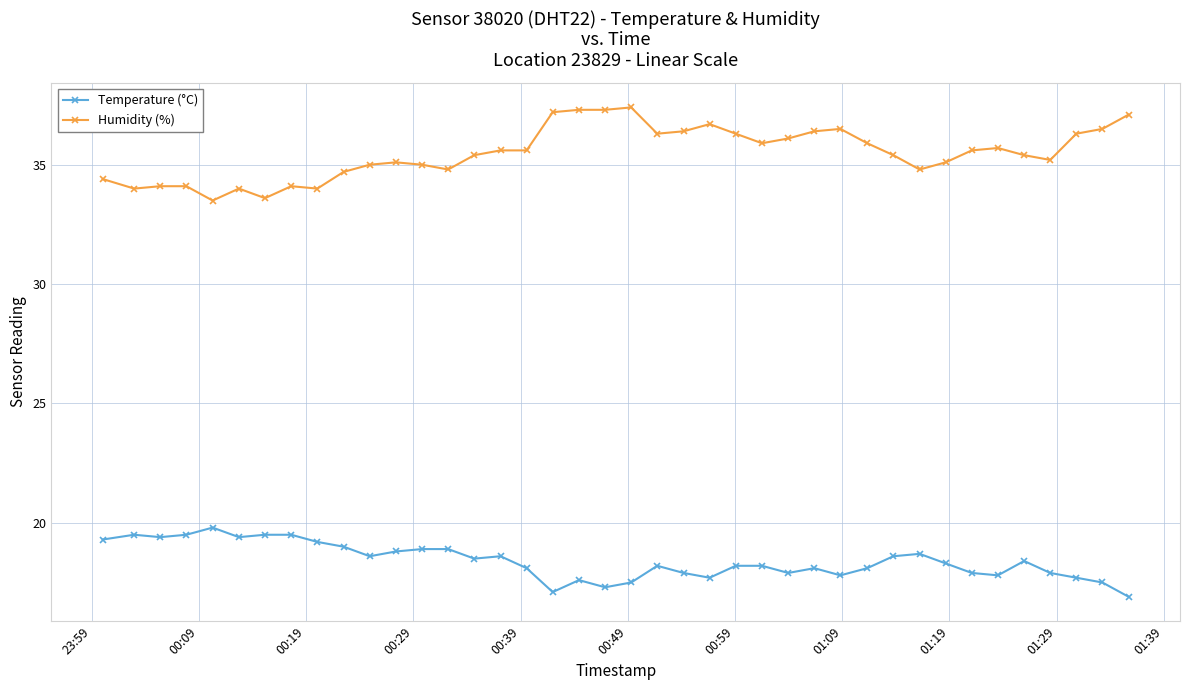

True or false: Temperature (°C) and Humidity (%) intersect in this chart.

False